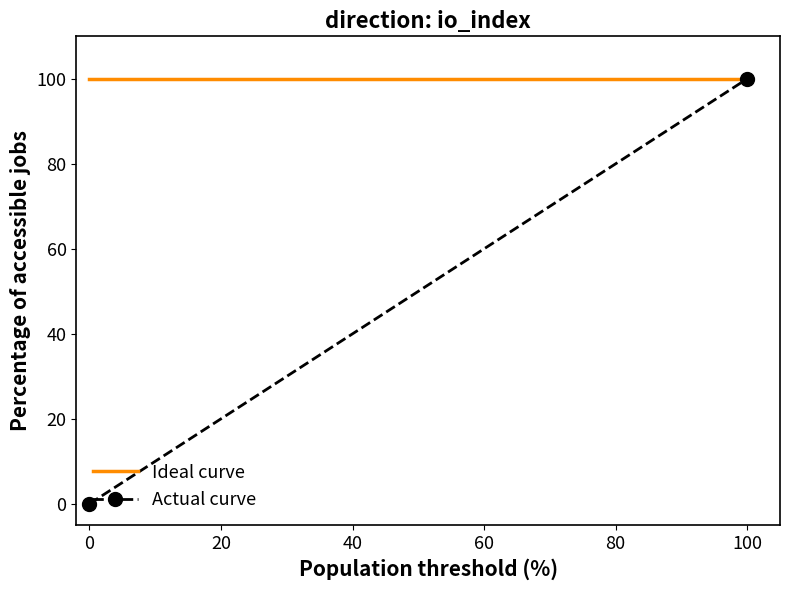

Which series has the largest range (max minus min)?

Actual curve